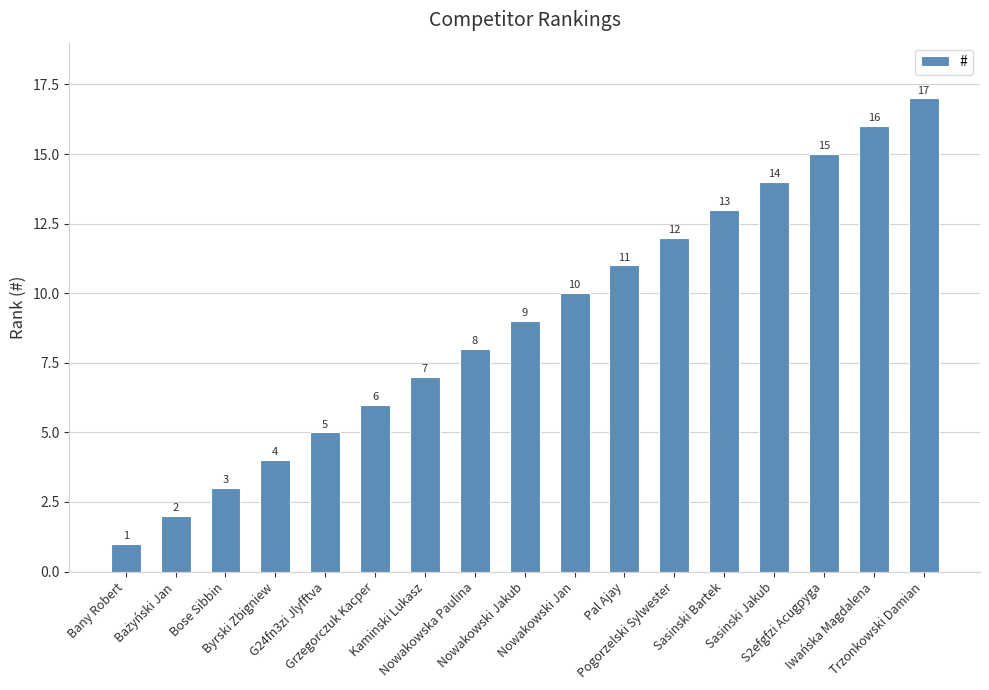

What is the label of the 6th bar from the left?

Grzegorczuk Kacper